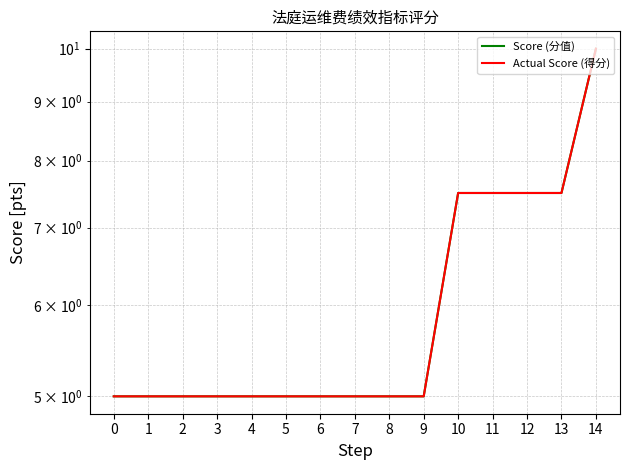

Which has a higher value, 7 or 1?

7